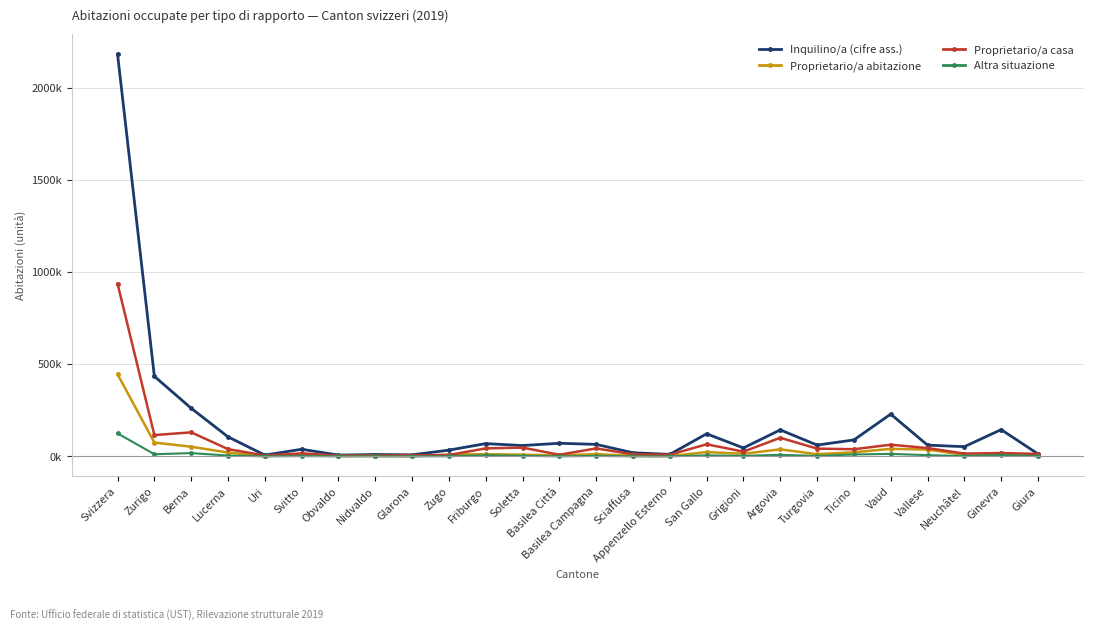

Is this an area chart (filled region under the line)?

No